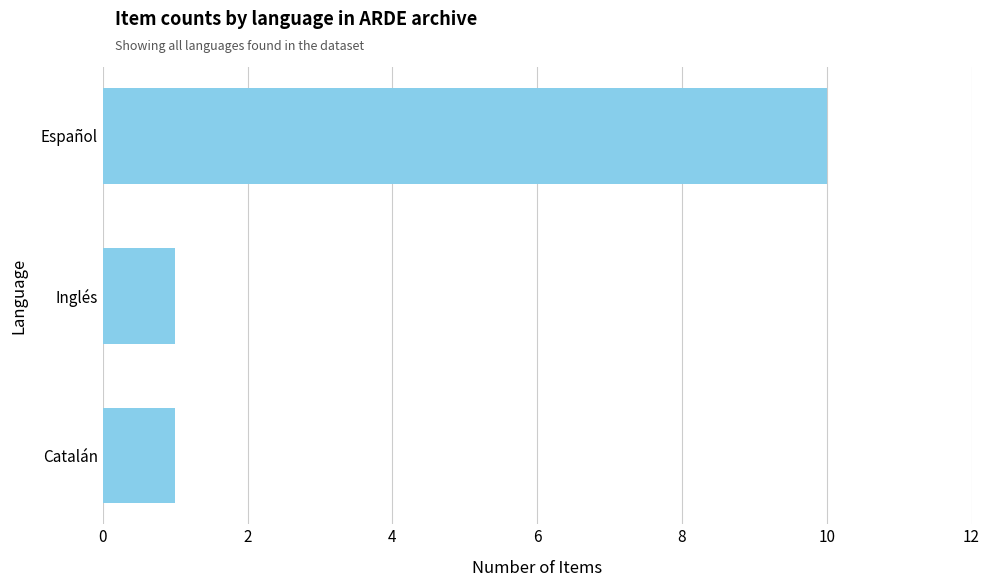

Are the bars grouped side by side (vs. stacked)?

No